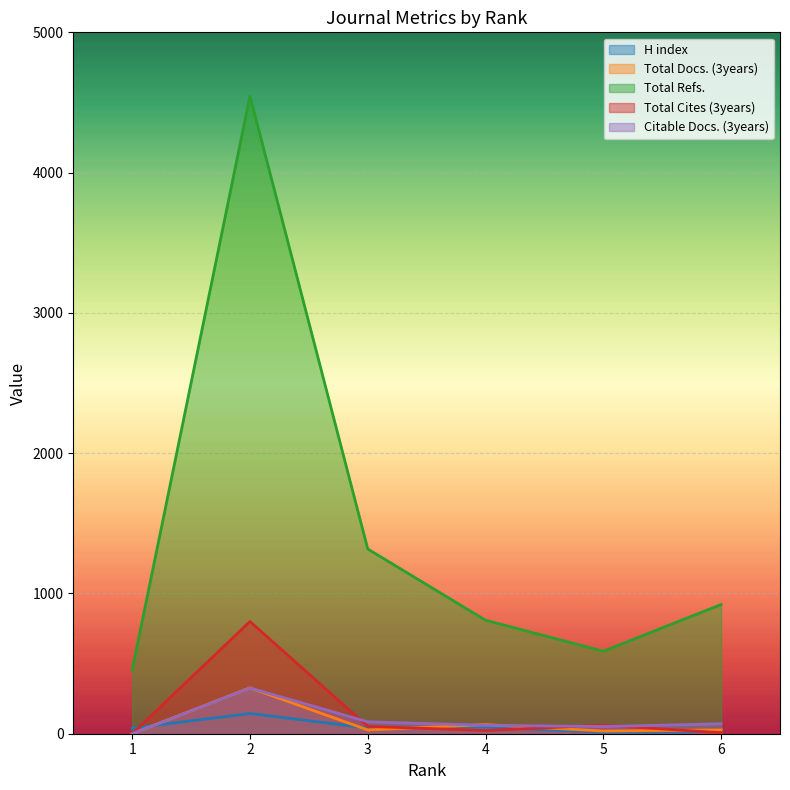

What is the difference between the Total Refs. values at 1 and 3?

863